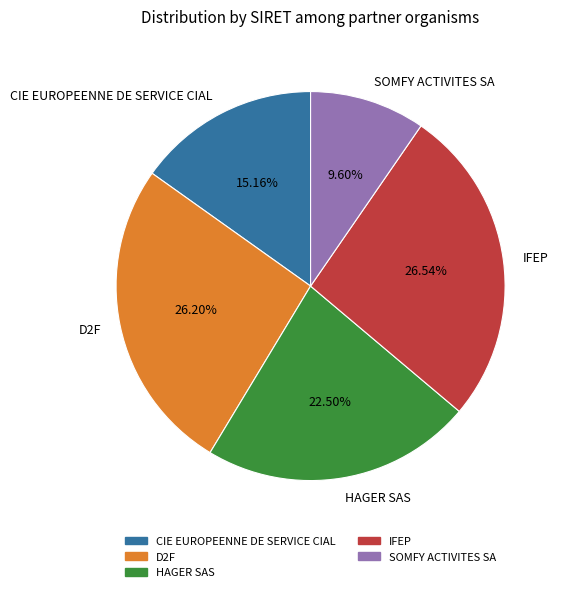

What percentage do IFEP and SOMFY ACTIVITES SA together represent?

36.1%